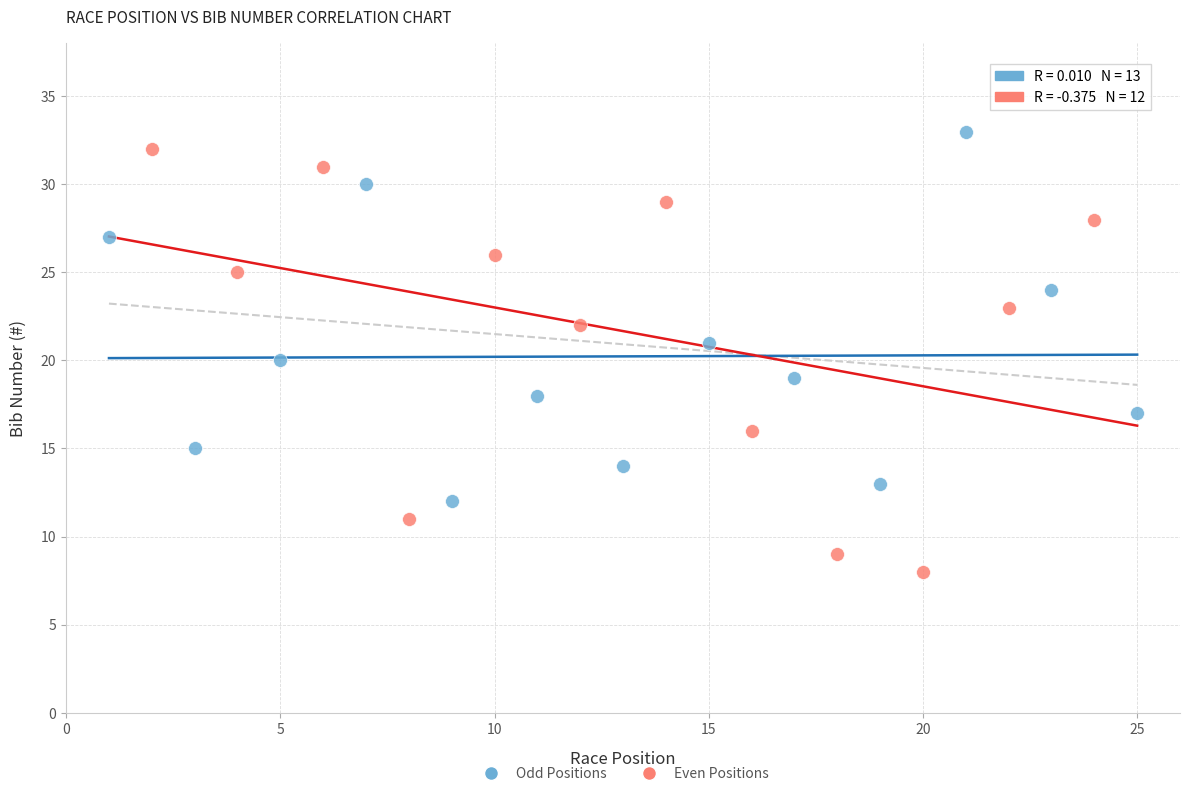

Which series contains the lowest Y value?

Even Positions